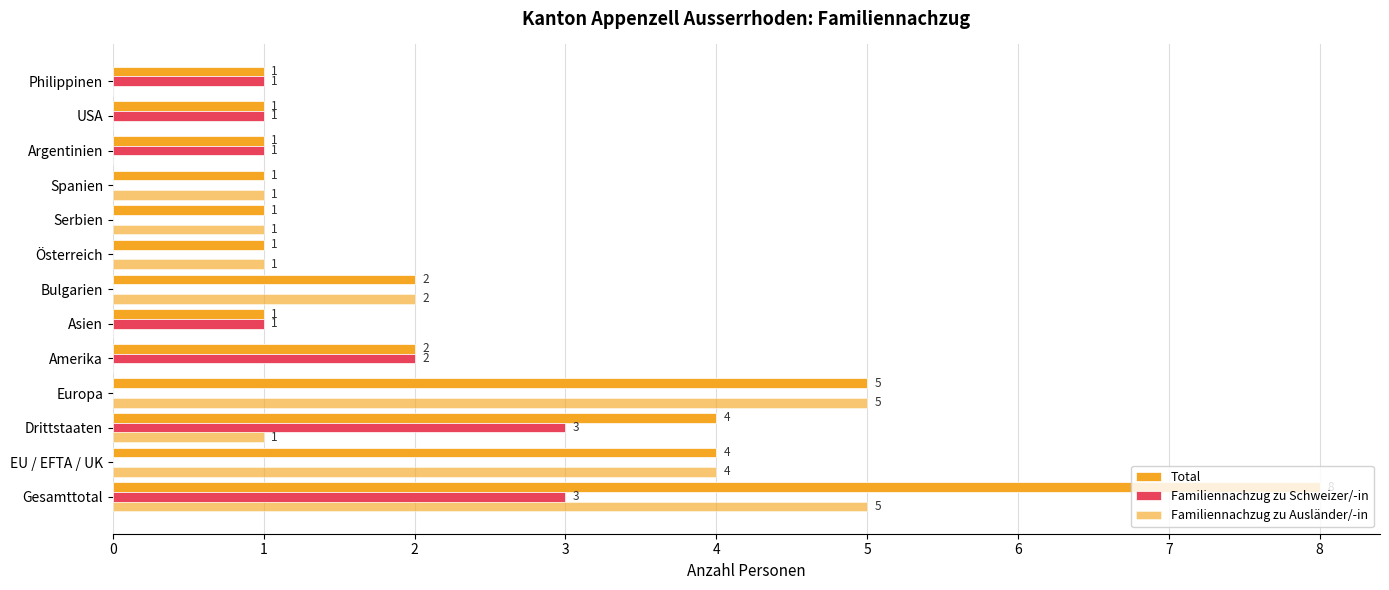

What is the value of the Total bar at the 3rd from the left?

4